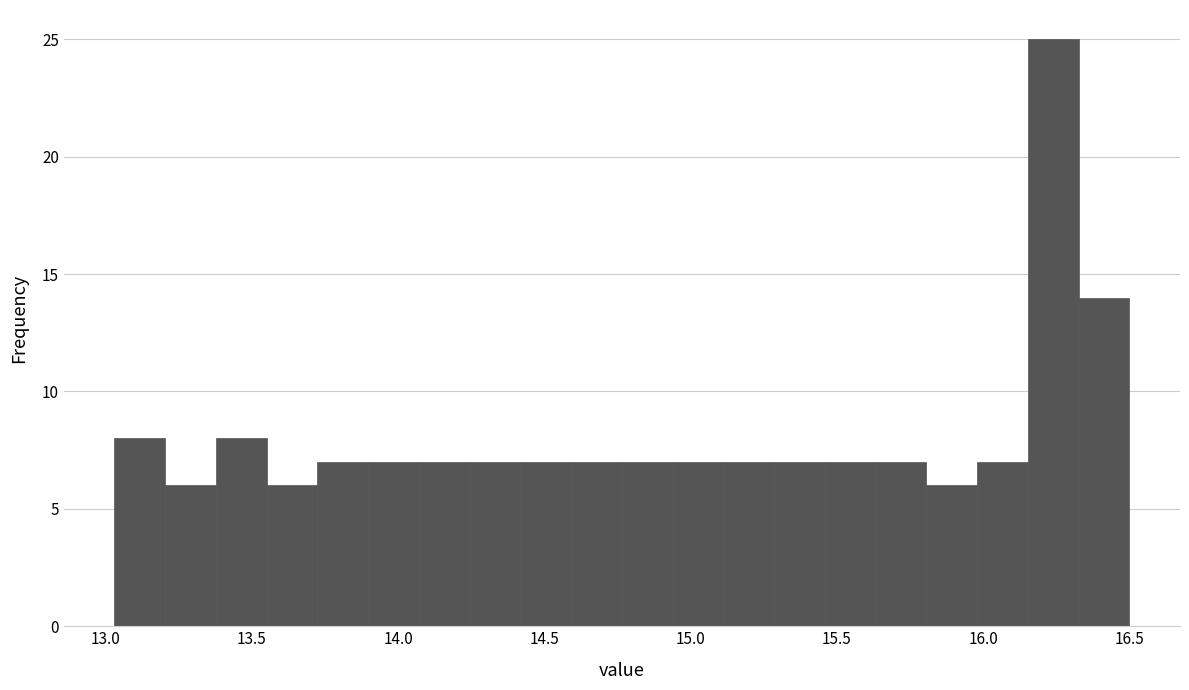

Around what value on the x-axis is the tallest bar? Give the approximate position of its centre, as read against the axis.

16.25